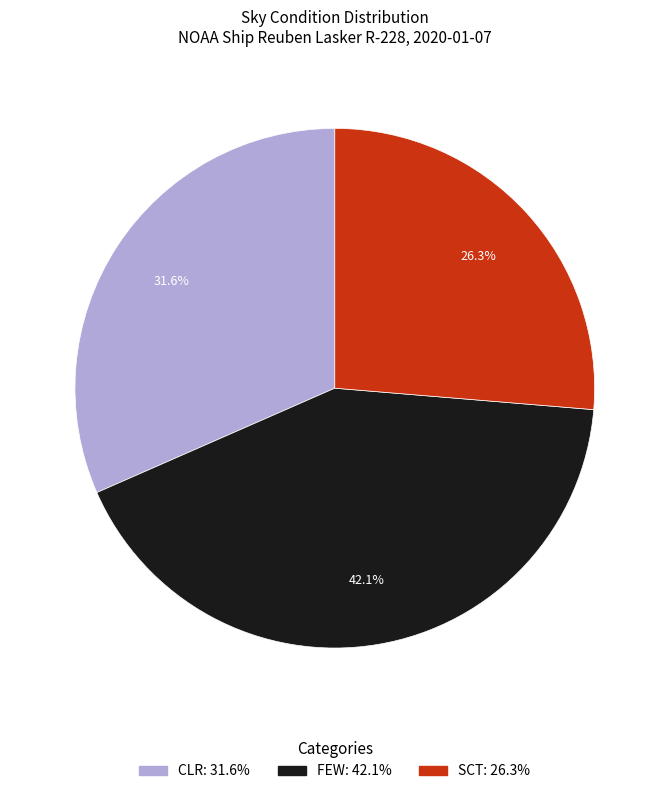

Is there any slice that represents more than half of the pie?

No